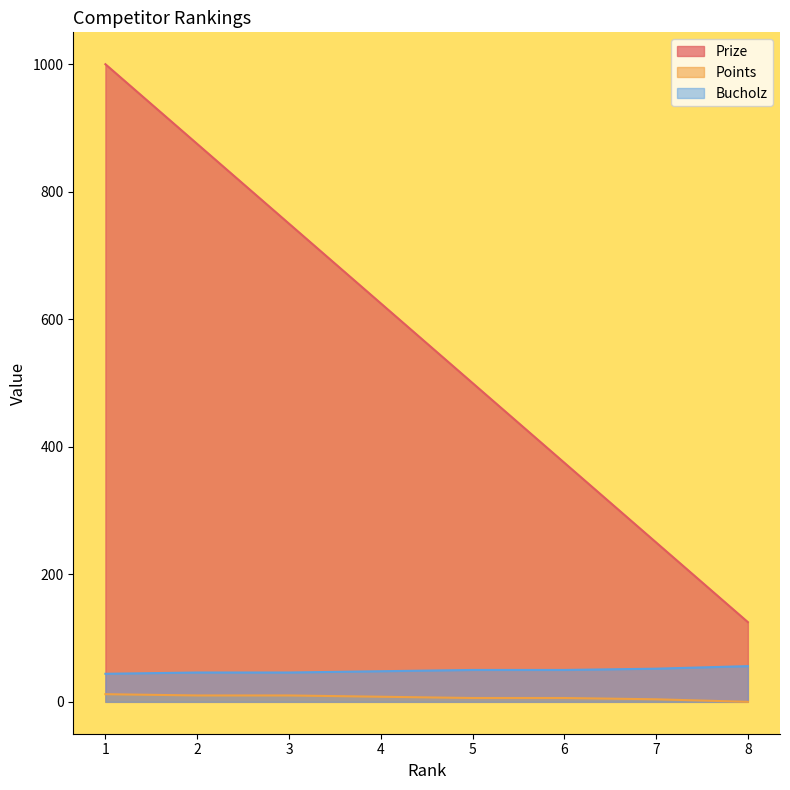

What is the value of the Bucholz point at the 8th from the left?

56